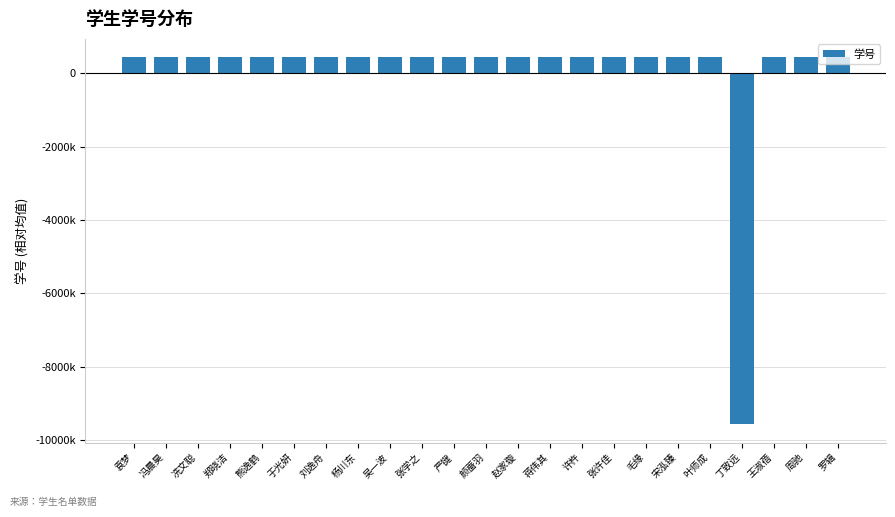

How many data points are above 433681?

12